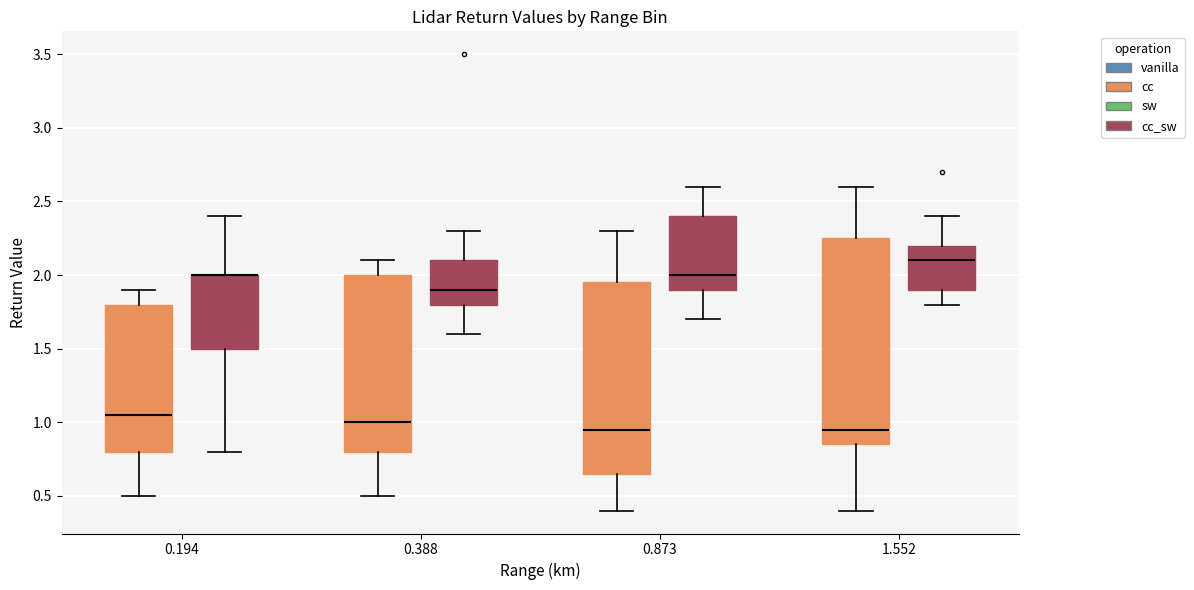

Where does the upper whisker of the box for 1.552 (cc) end on the y-axis? The values are not printed on the chart, so give them approximately, as read against the axis.

2.60